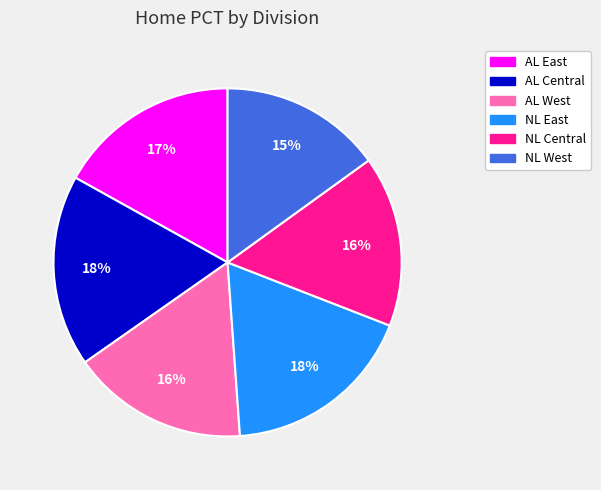

Is NL East the majority of the pie?

No